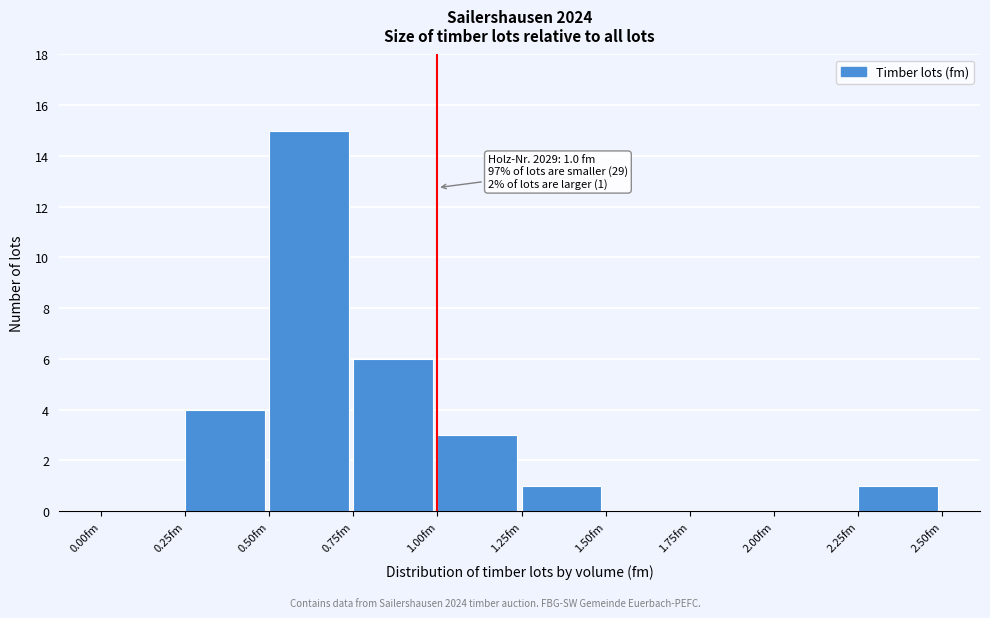

Which range on the x-axis has the tallest bar?

0.50 to 0.75